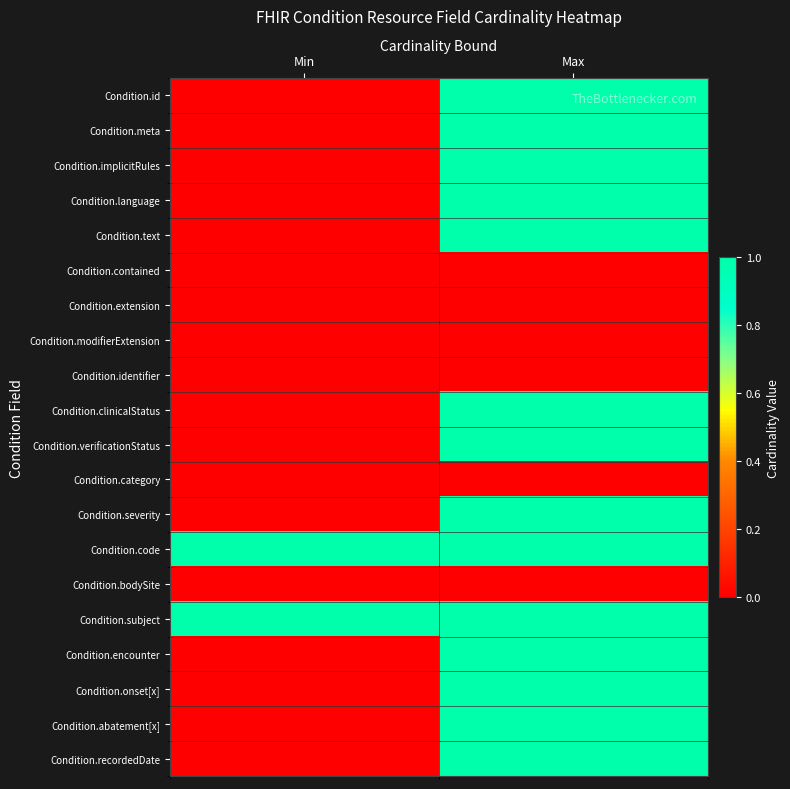

Between Min and Max, which series saw the biggest shift?

Condition.id